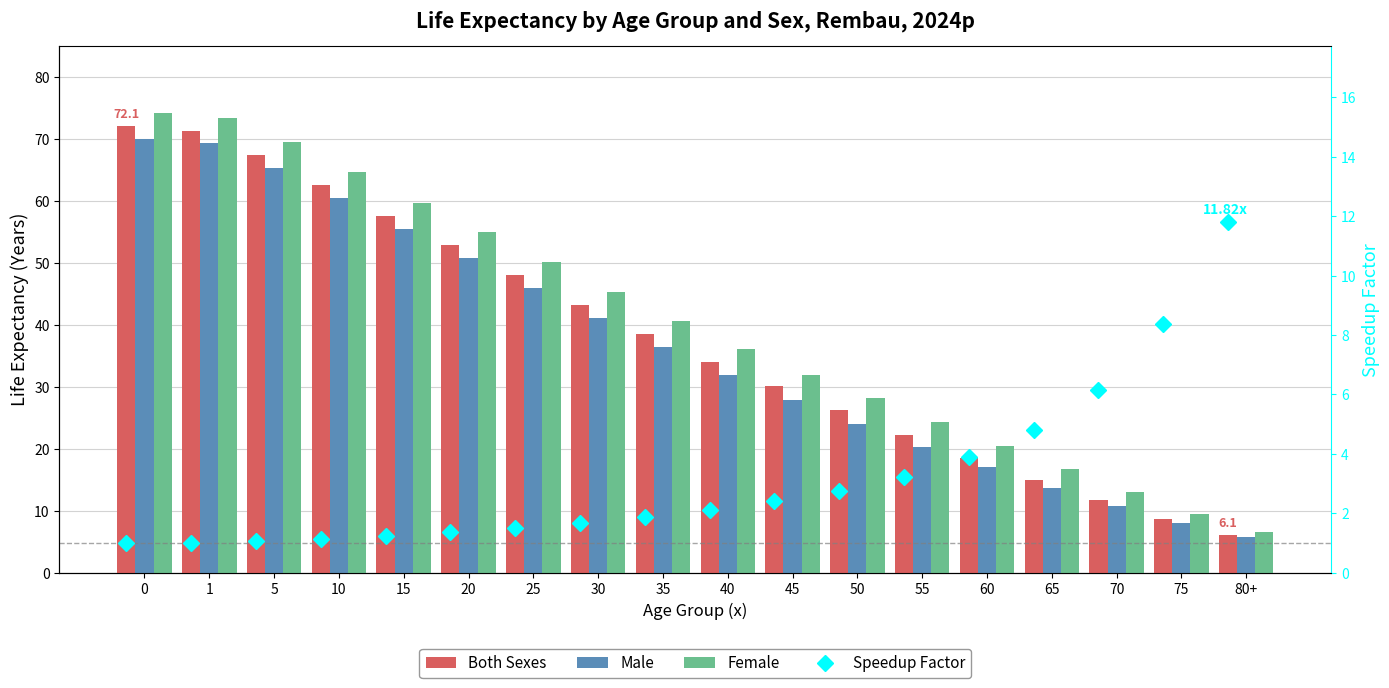

Is the value of Female at 0 greater than the value of Speedup Factor at 35?

Yes